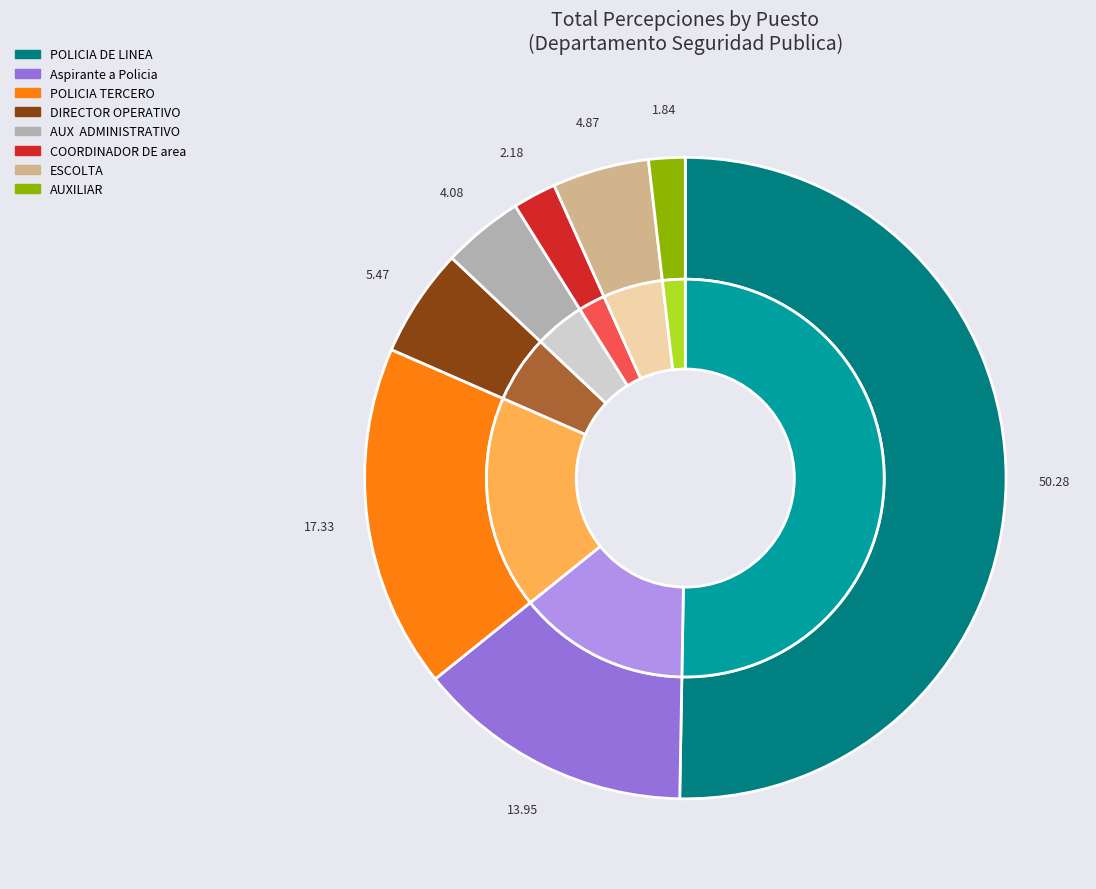

Is there any slice that represents more than half of the pie?

Yes